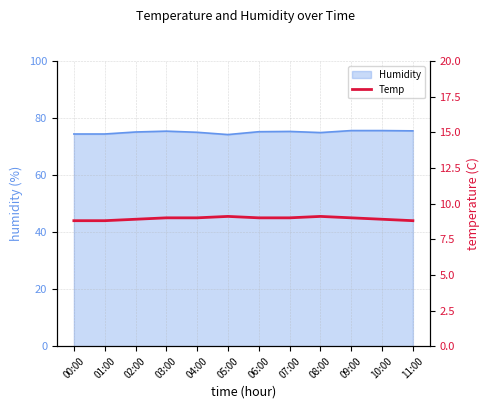

How many values are between 8 and 9?

10